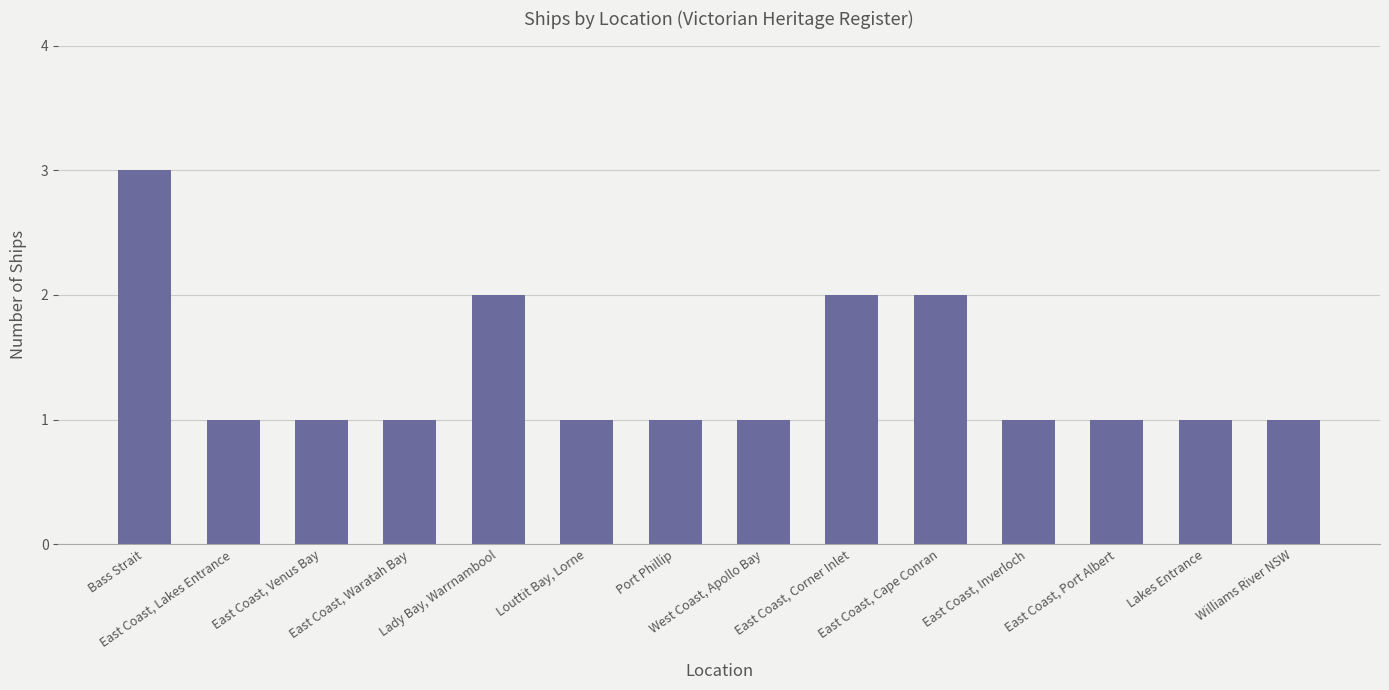

What is the maximum value shown in the chart?

3